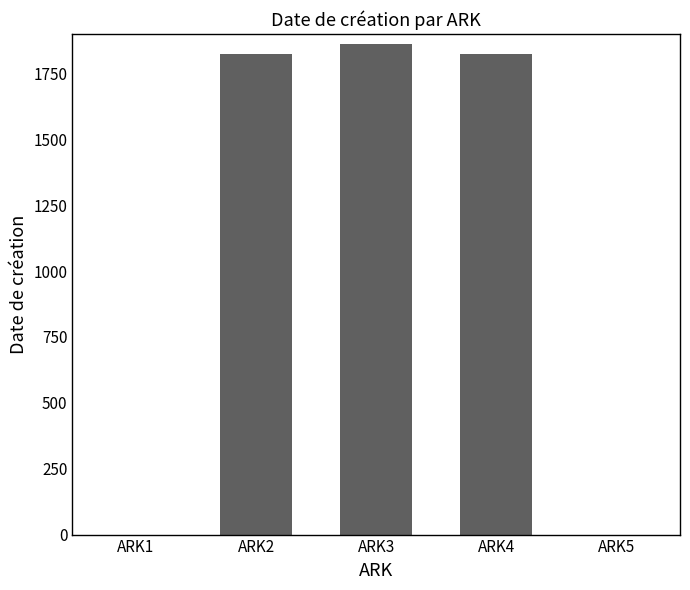

What is the greatest value displayed?

1863